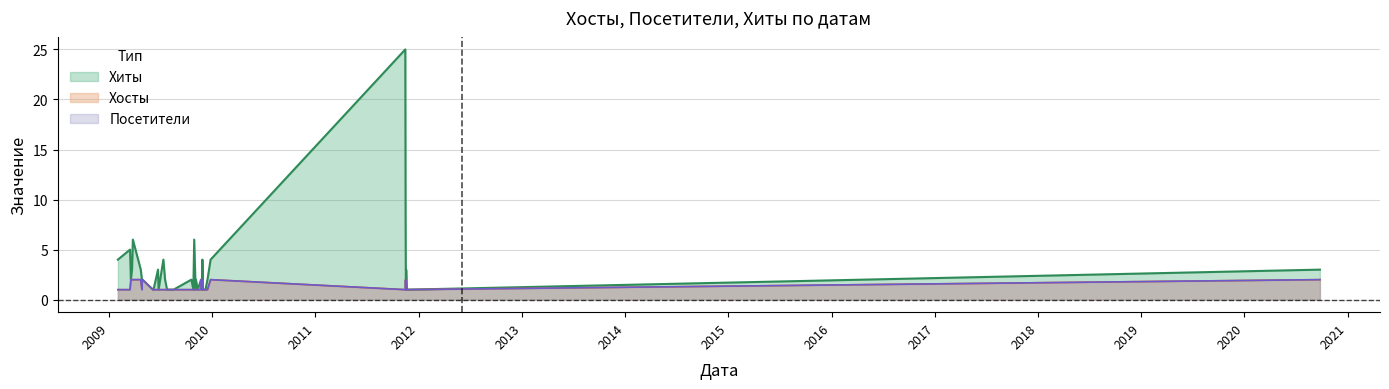

What is the difference between the maximum and second lowest values in the Посетители series?

1